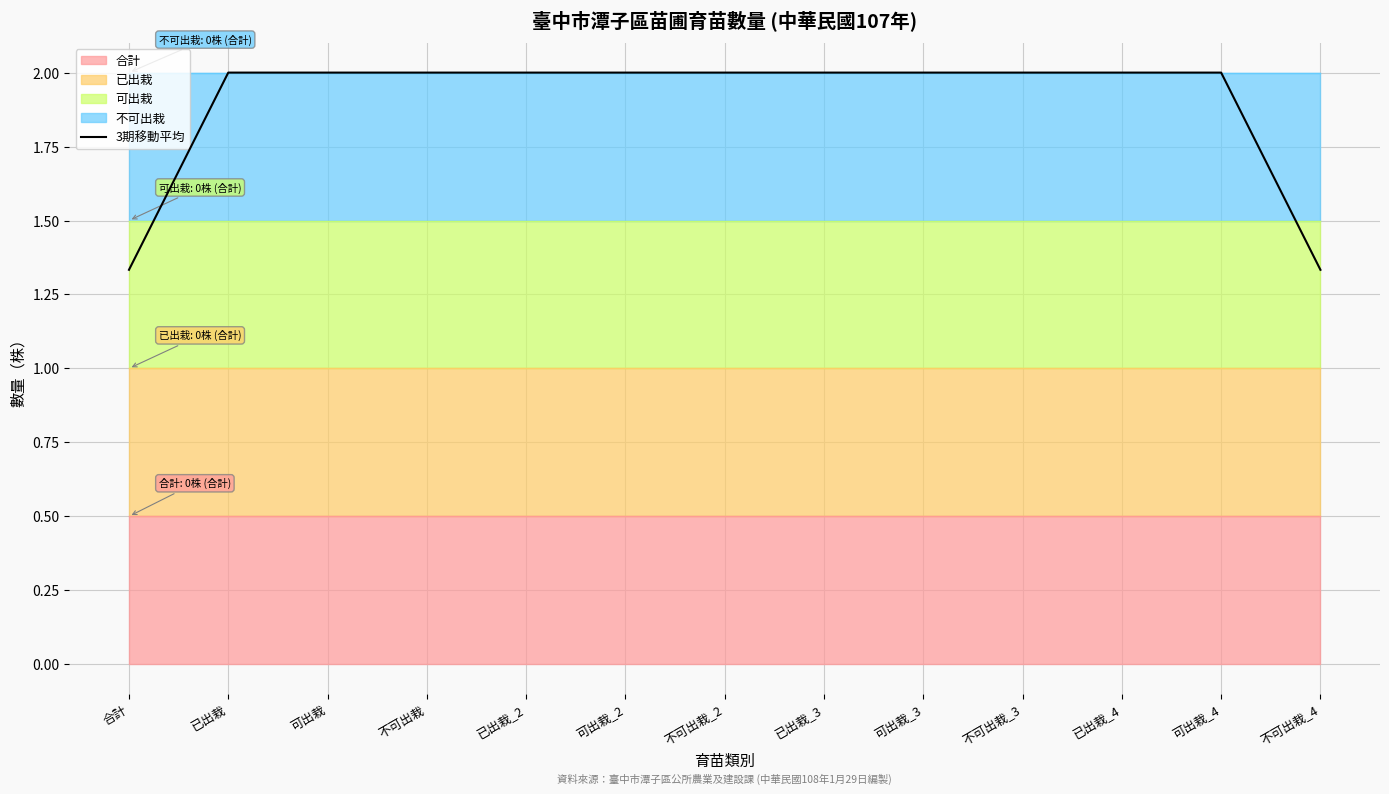

List the labels in order of value, largest first.

已出栽, 可出栽, 不可出栽, 已出栽_2, 可出栽_2, 不可出栽_2, 已出栽_3, 可出栽_3, 不可出栽_3, 已出栽_4, 可出栽_4, 合計, 不可出栽_4